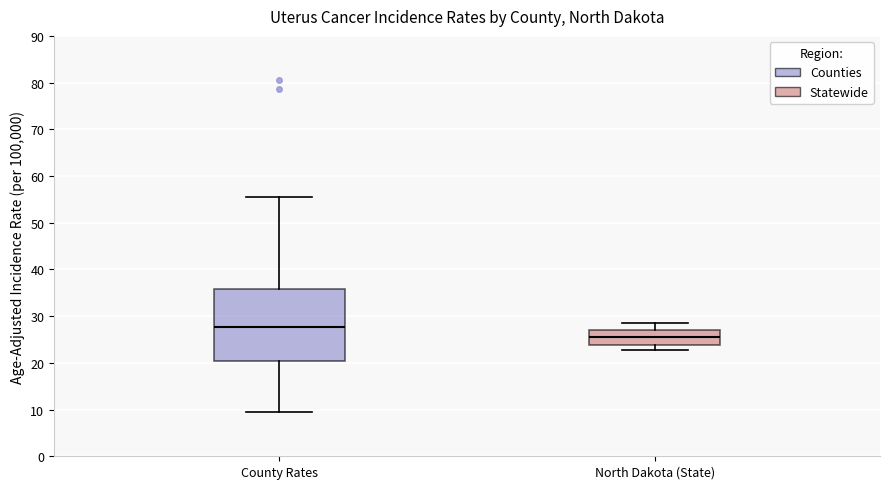

Reading left to right, transcribe this box plot: for each box, give where its median line is, the range the box spans, and where its two whiskers end, as read against the y-axis. The values are not printed on the chart, so give them approximately, as read against the axis.

County Rates: median 28, box 20 to 36, whiskers 9 to 55
North Dakota (State): median 26, box 24 to 27, whiskers 23 to 29